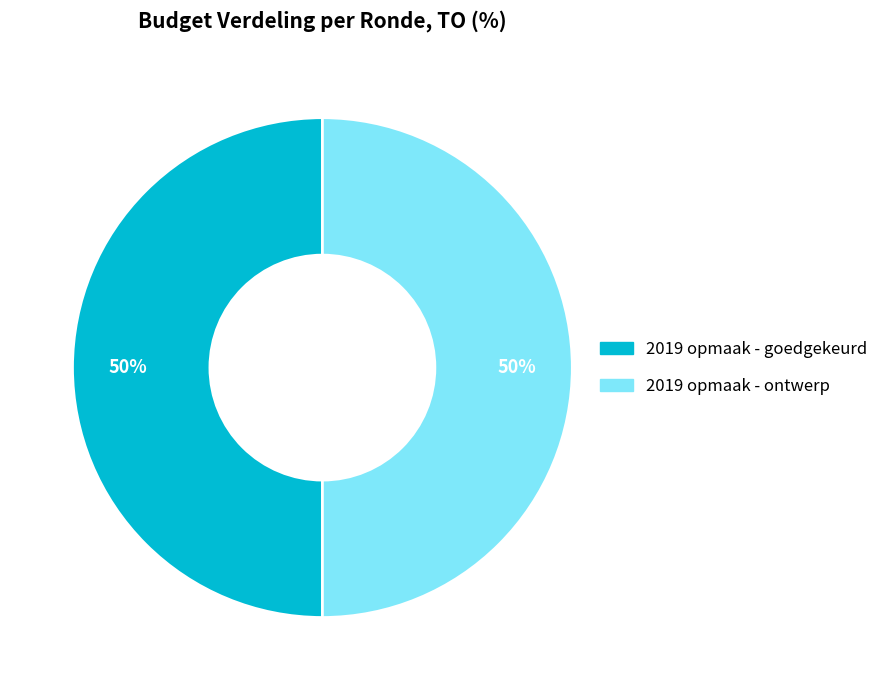

Is the sum of 2019 opmaak - goedgekeurd and 2019 opmaak - ontwerp greater than half?

Yes